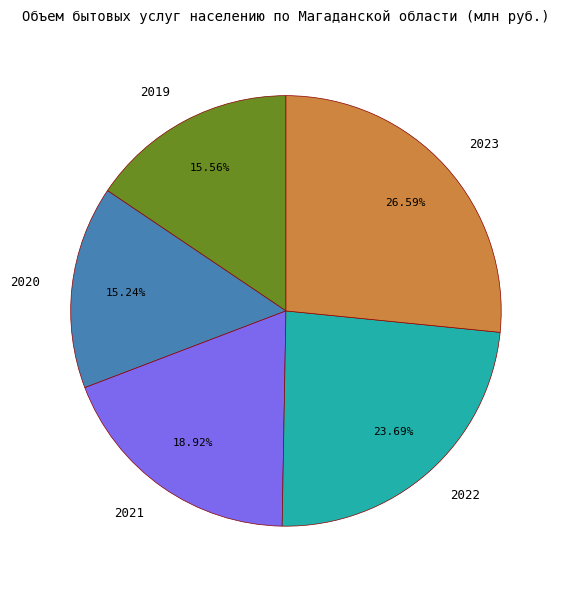

Is 2022 the majority of the pie?

No